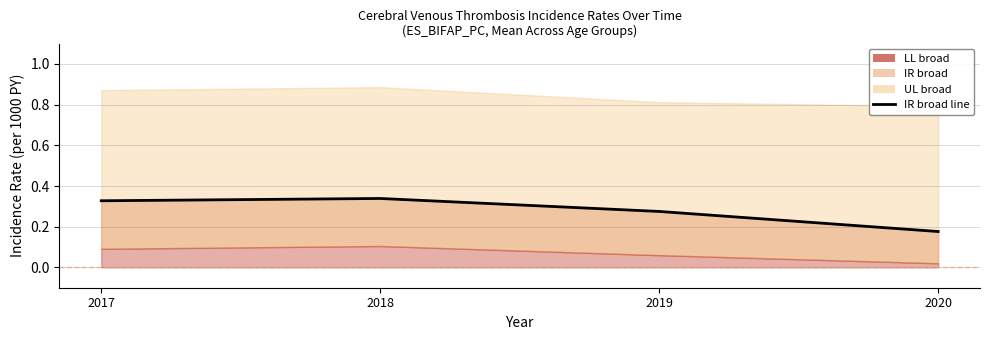

What is the value of the 4th point from the left?

0.2